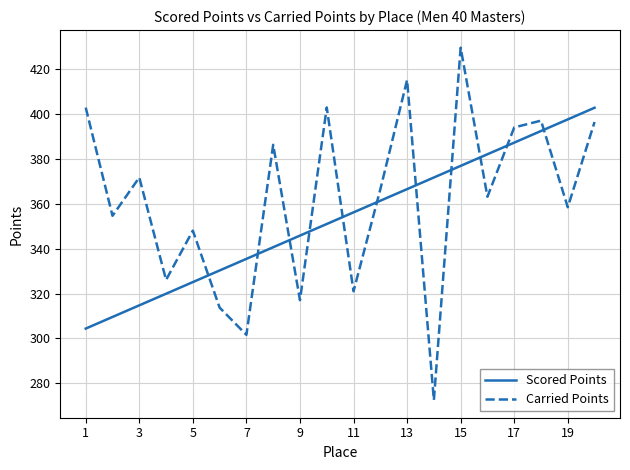

Rank the series by their maximum value, from highest to lowest.

Carried Points, Scored Points